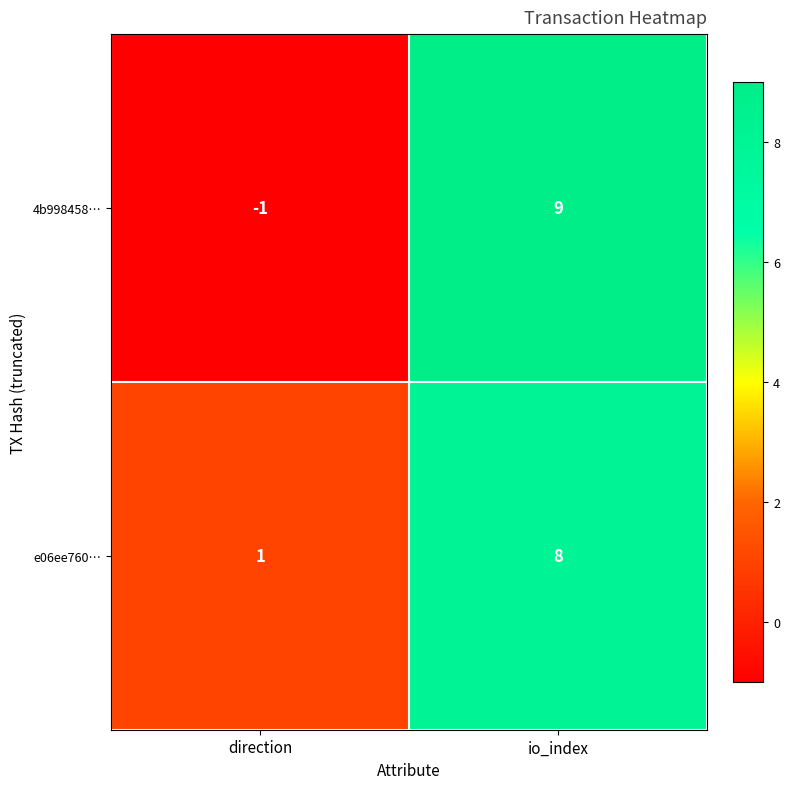

Reading right to left, transcribe all the data shown in this chart.

4b998458…: io_index=9	direction=-1
e06ee760…: io_index=8	direction=1